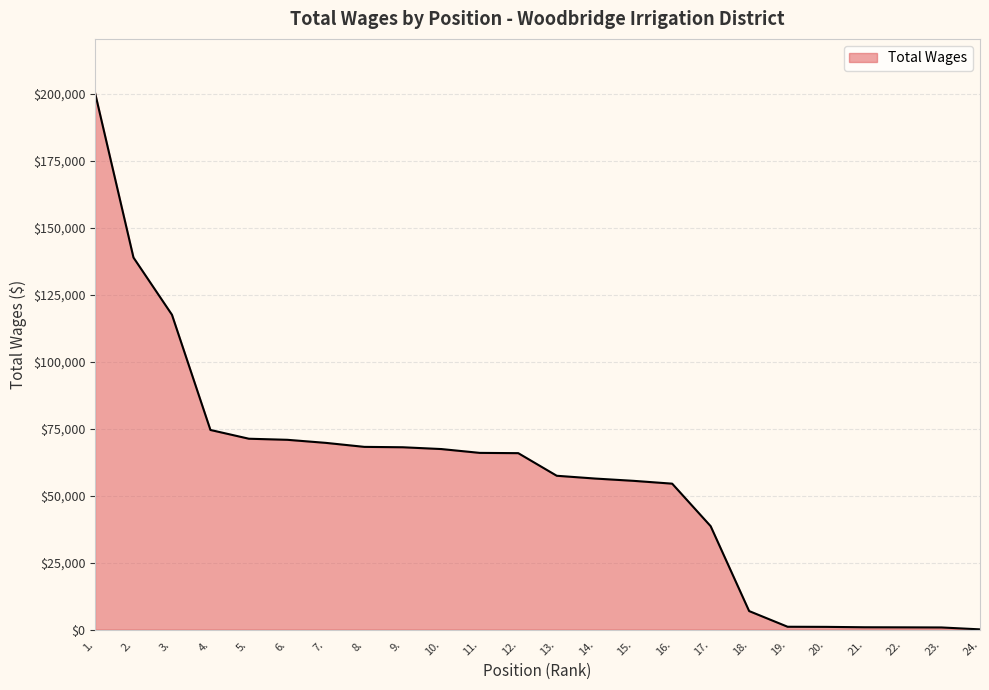

What is the maximum value shown in the chart?

200372